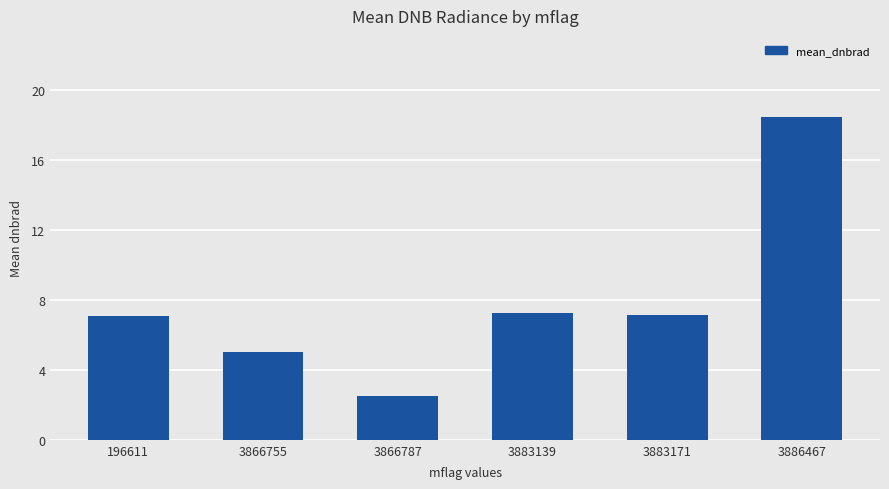

Reading right to left, what are all the values shown in this chart?

18.5	7.1	7.3	2.5	5.0	7.1